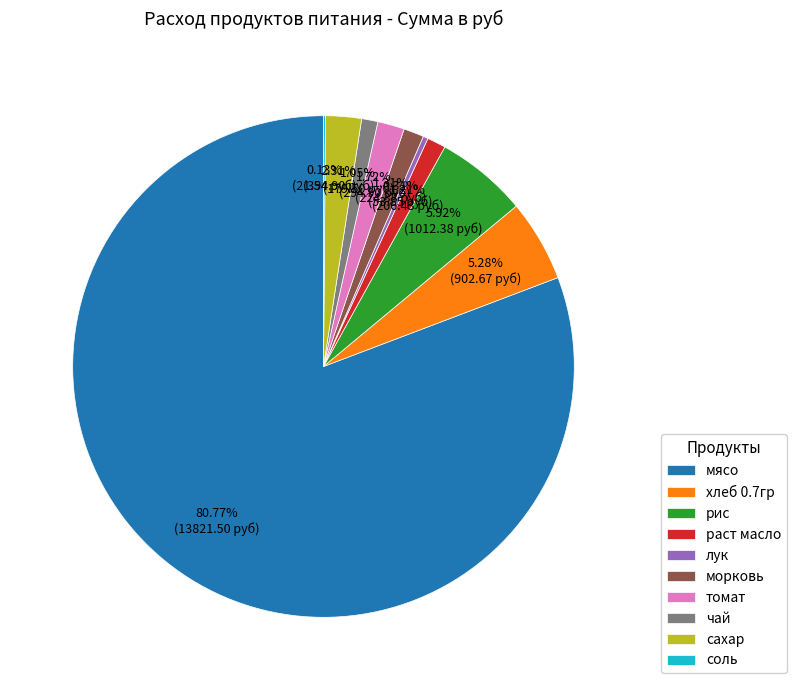

Which slice is the largest?

мясо